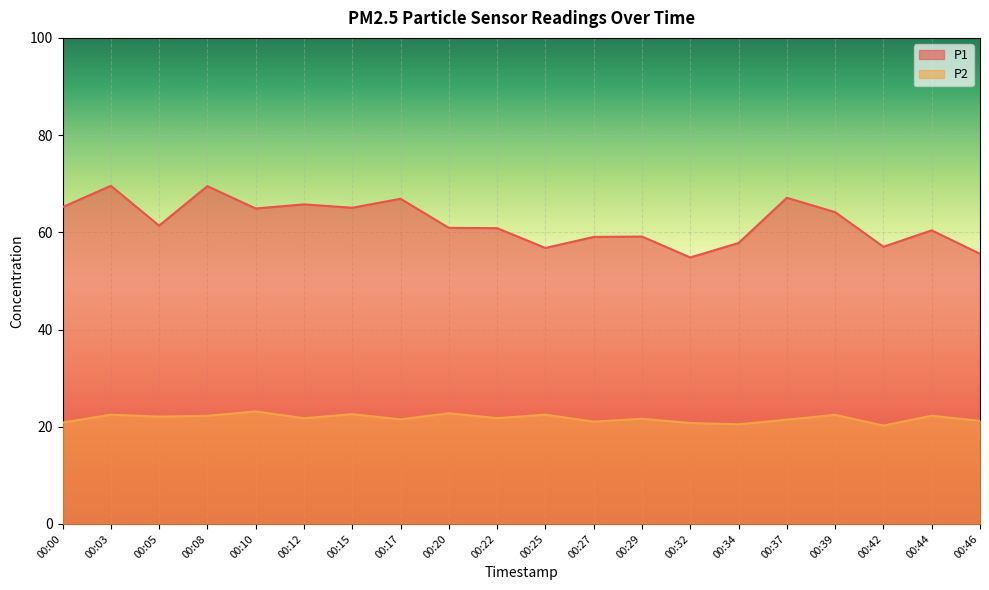

At which category does P2 reach its first local valley?

00:05